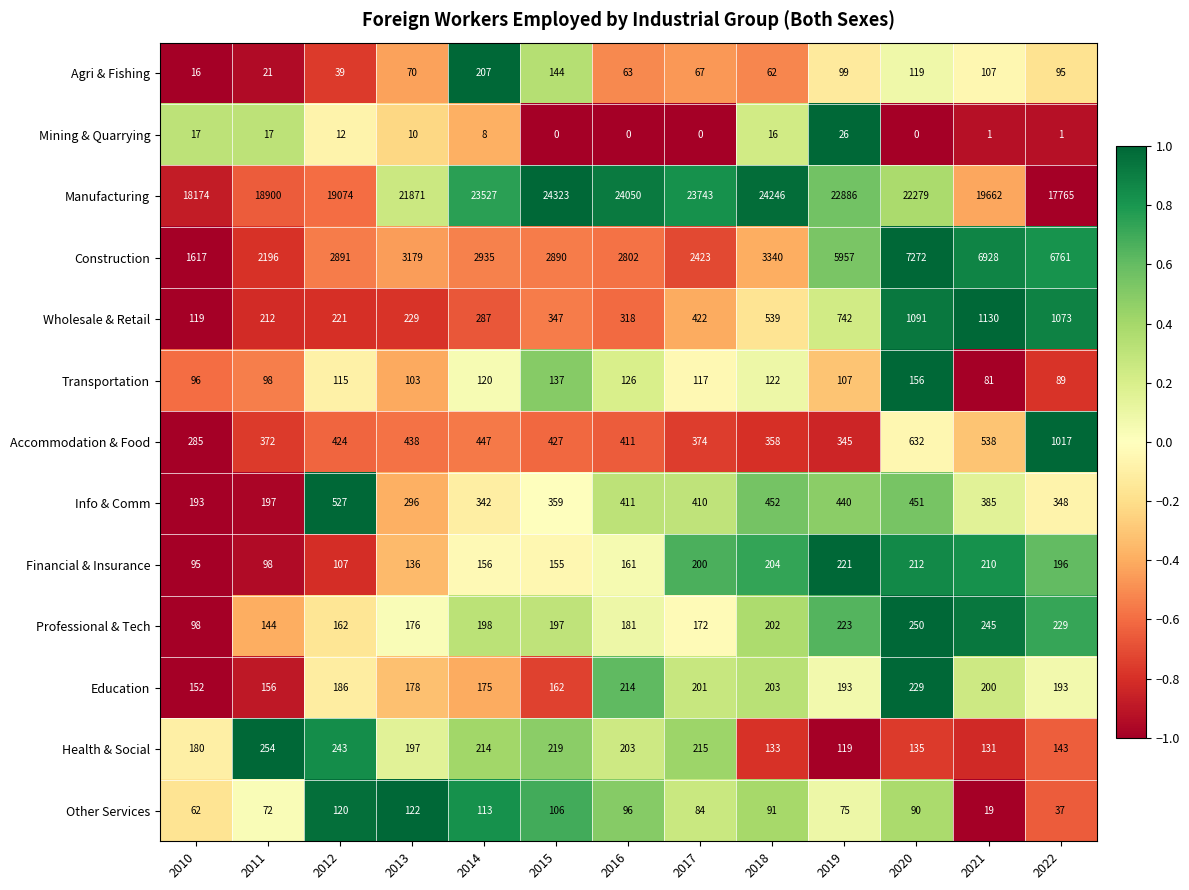

True or false: Agri & Fishing has a value of 282 at 2014.

False